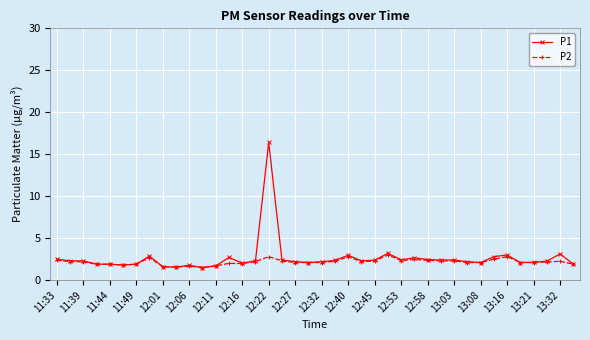

What is the value of the P1 point at the 21st from the left?

2.2